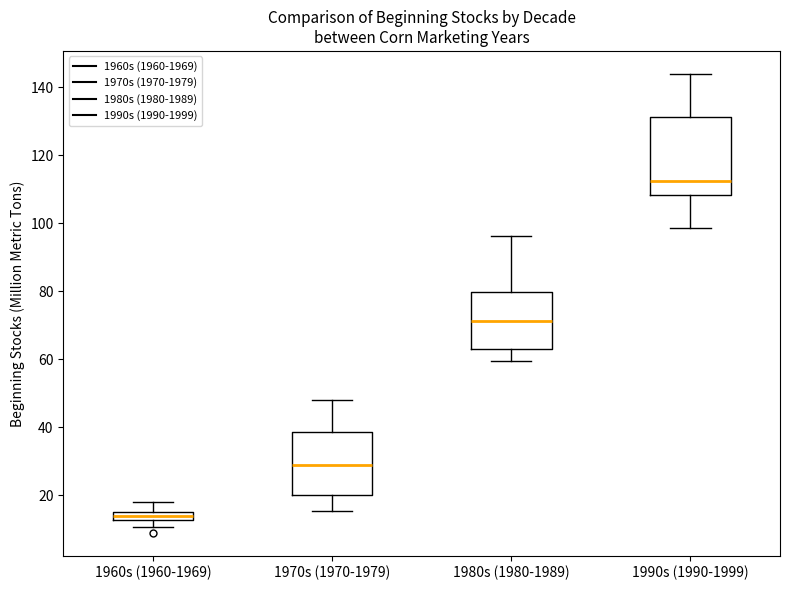

Where is the upper edge of the box for 1990s (1990-1999) on the y-axis? The values are not printed on the chart, so give them approximately, as read against the axis.

132